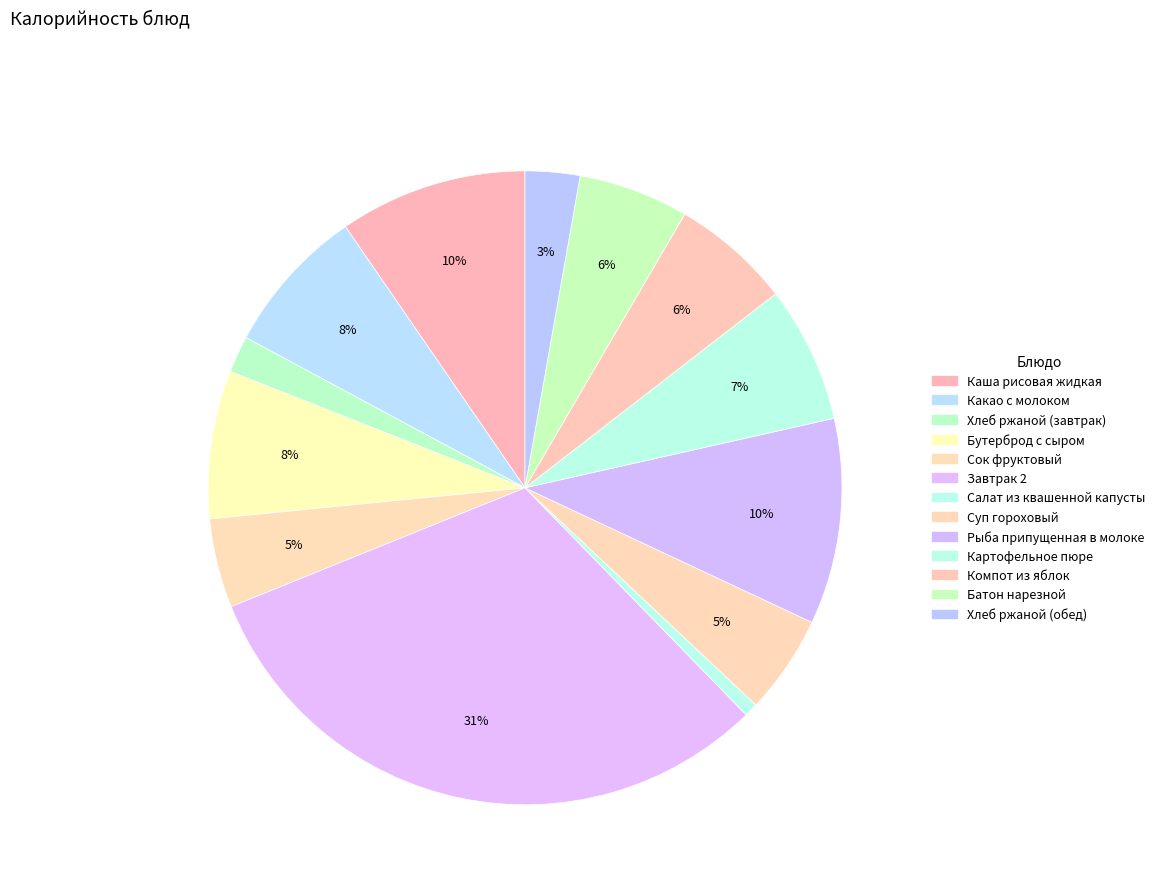

True or false: Хлеб ржаной (завтрак) accounts for 1% of the total.

False